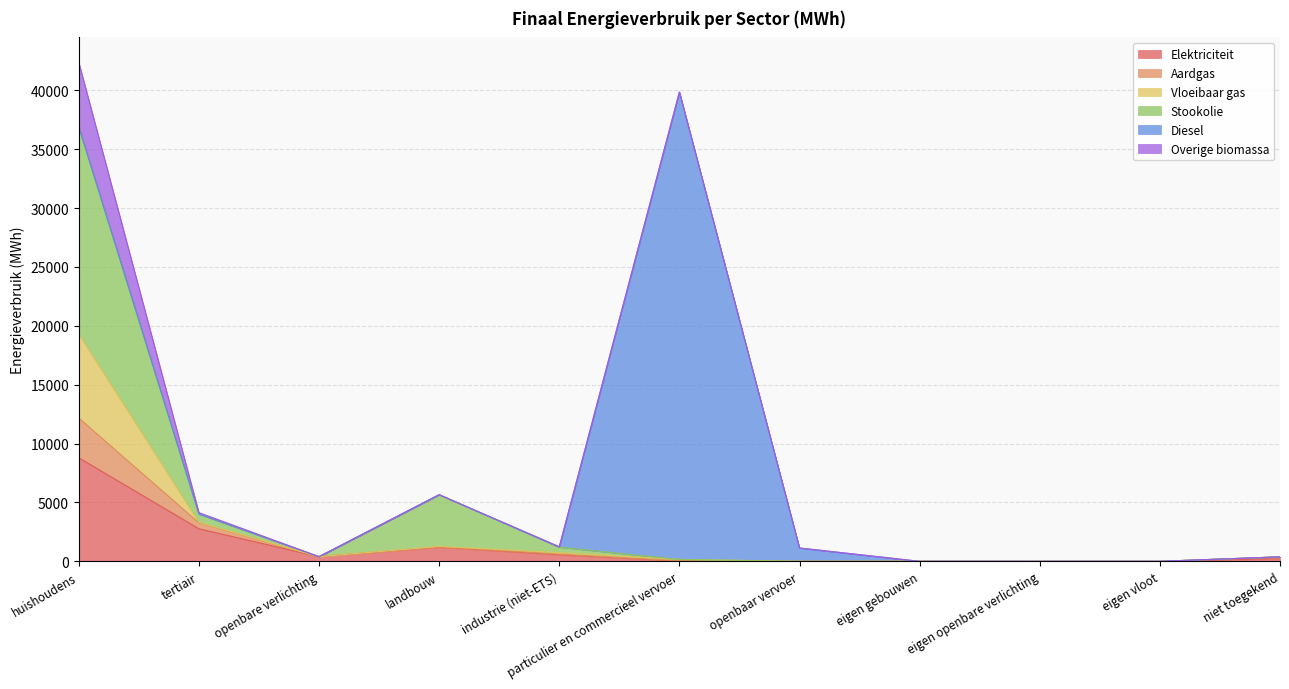

What is the maximum value for Elektriciteit?

8795.1